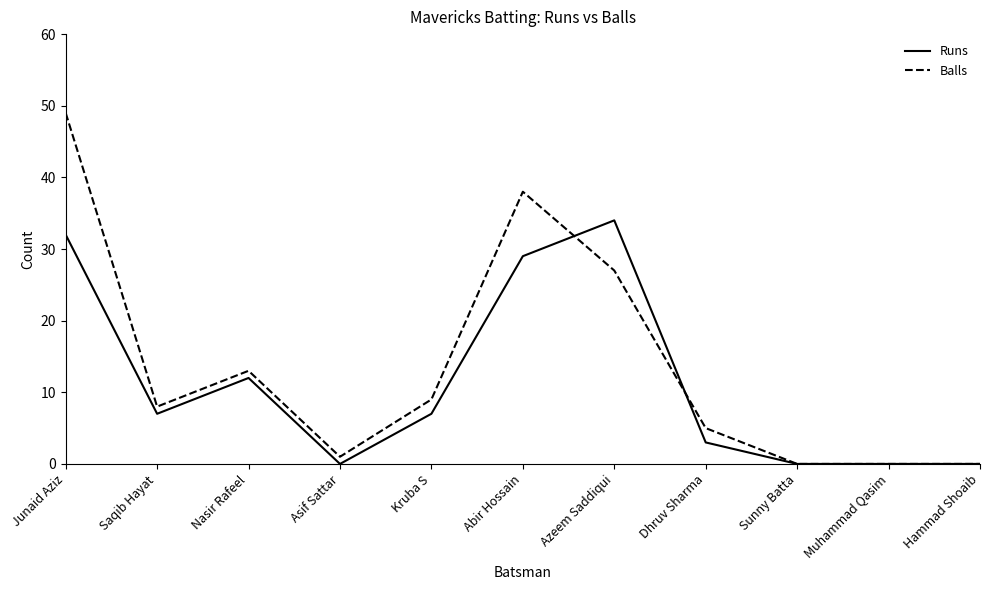

What is the total value across all series at Saqib Hayat?

15